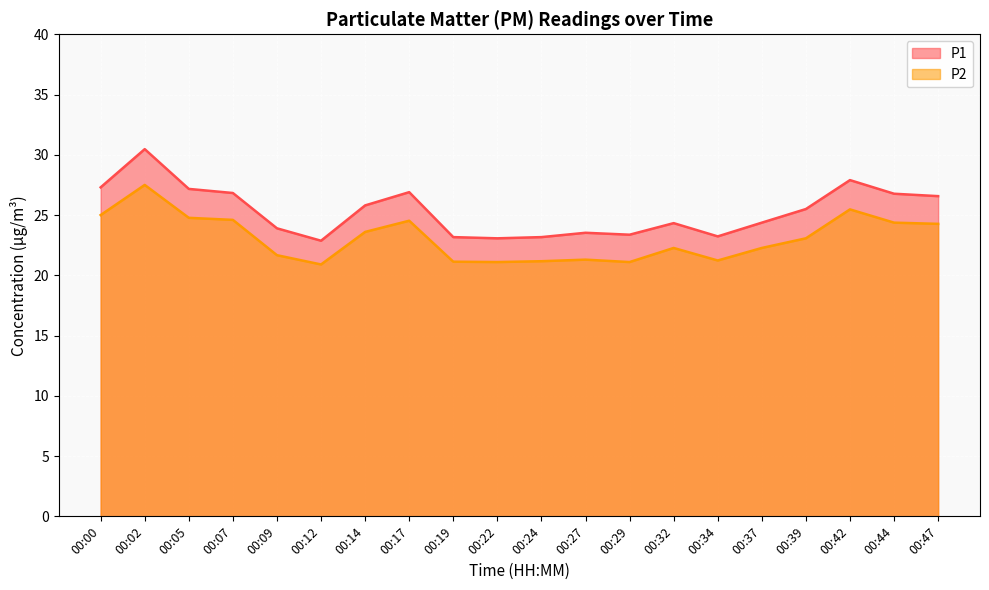

At which category does P2 reach its first local valley?

00:12